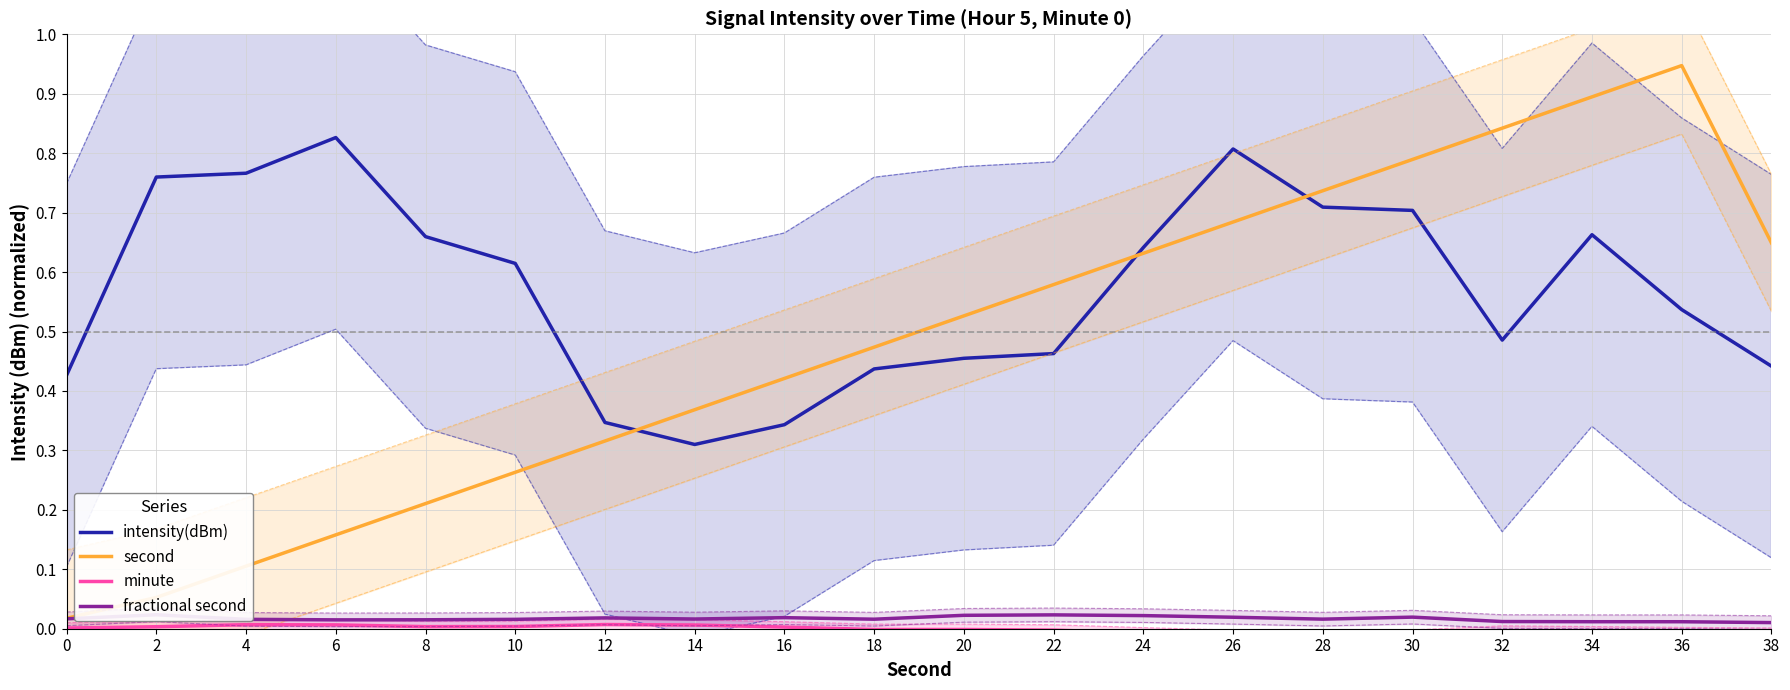

How many series are shown in this chart?

4